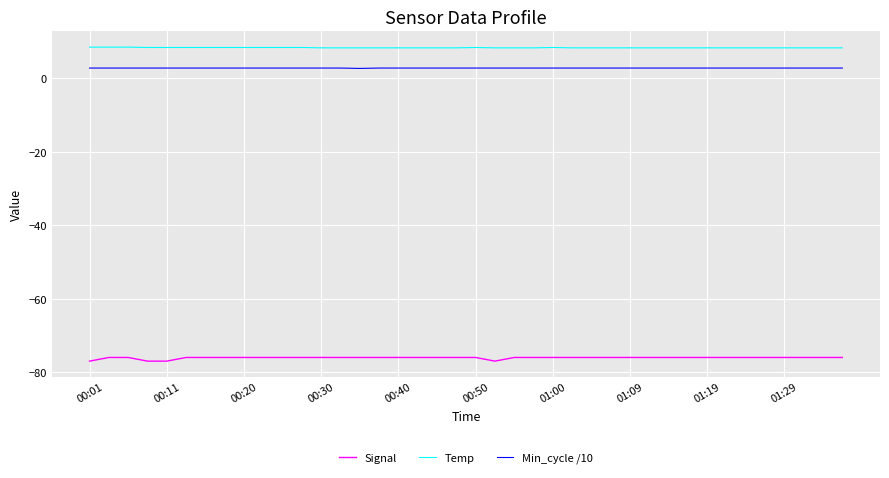

True or false: Signal and Min_cycle /10 cross at least once.

False